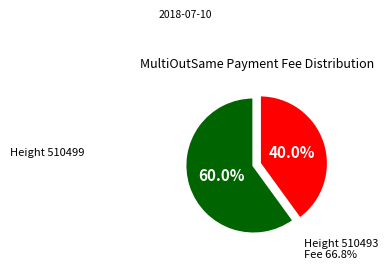

Does any single category account for the majority?

Yes